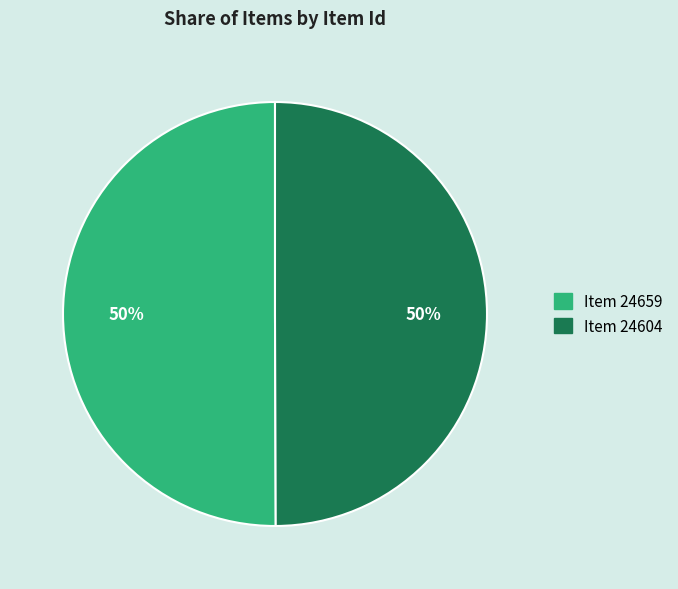

To the nearest percent, what portion does Item 24604 represent?

50%